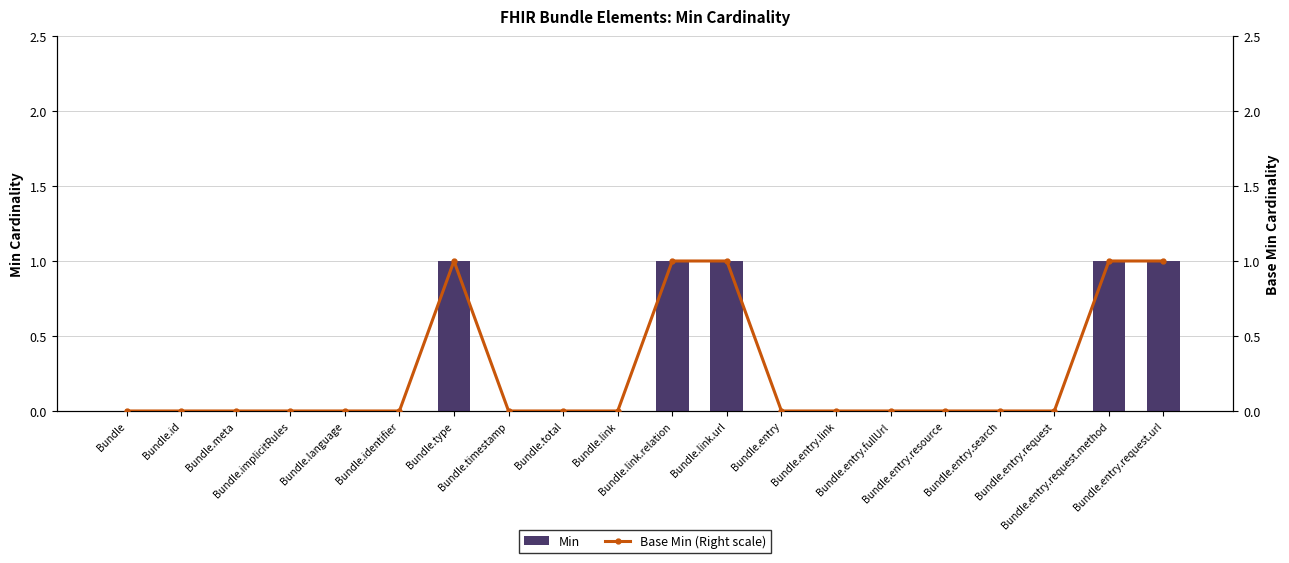

What is the label of the 3rd bar from the left?

Bundle.meta